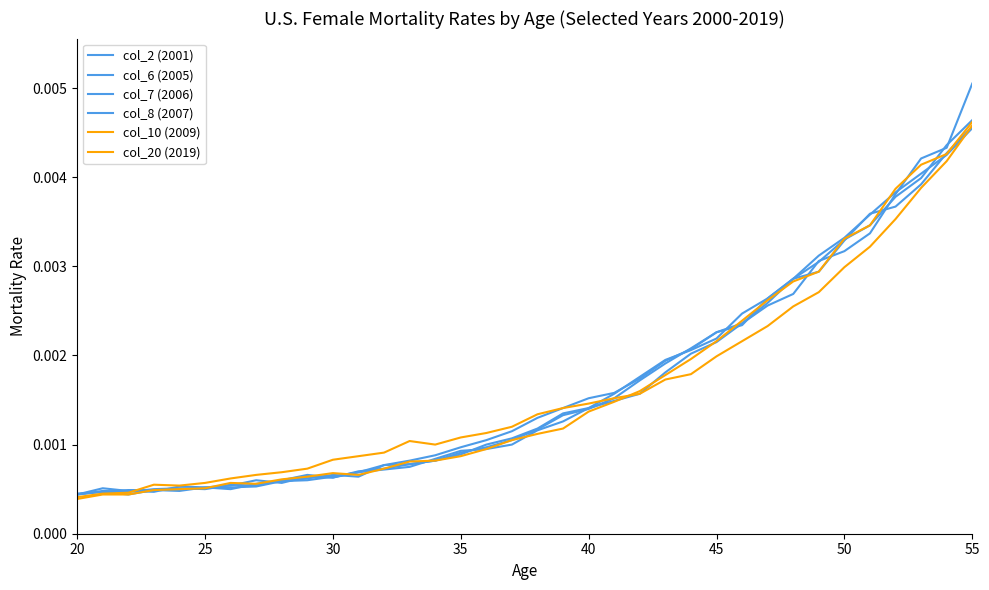

Is this an area chart (filled region under the line)?

No